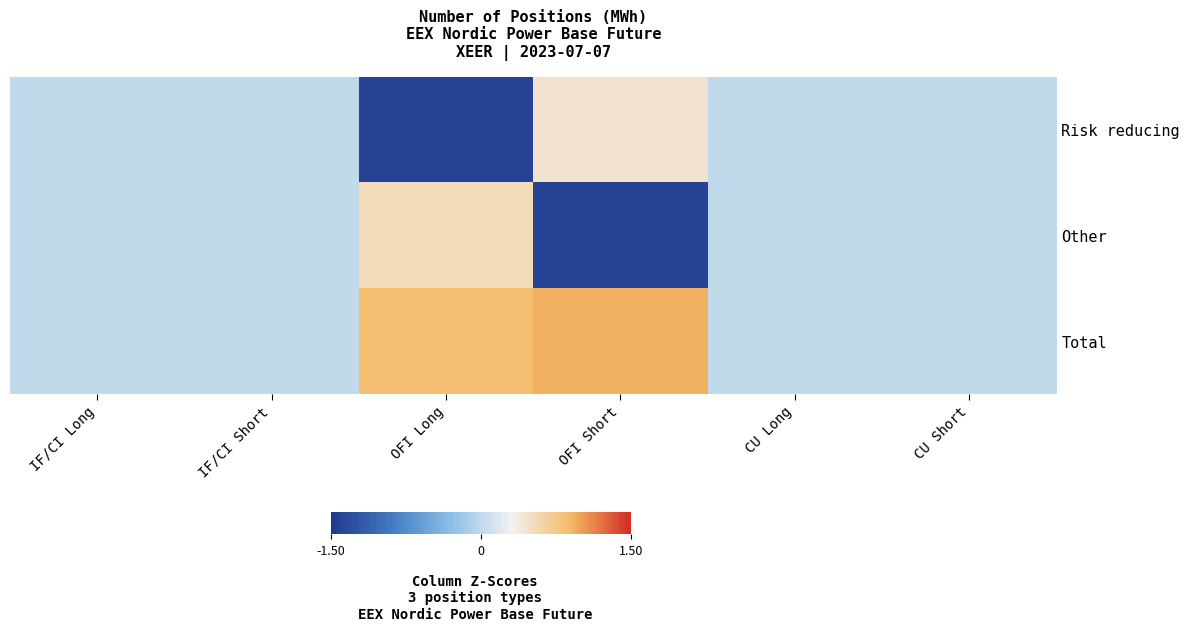

Reading right to left, what are all the values shown in this chart?

Risk reducing: CU Short=0.0	CU Long=0.0	OFI Short=0.4	OFI Long=-1.4	IF/CI Short=0.0	IF/CI Long=0.0
Other: CU Short=0.0	CU Long=0.0	OFI Short=-1.4	OFI Long=0.5	IF/CI Short=0.0	IF/CI Long=0.0
Total: CU Short=0.0	CU Long=0.0	OFI Short=0.9	OFI Long=0.9	IF/CI Short=0.0	IF/CI Long=0.0